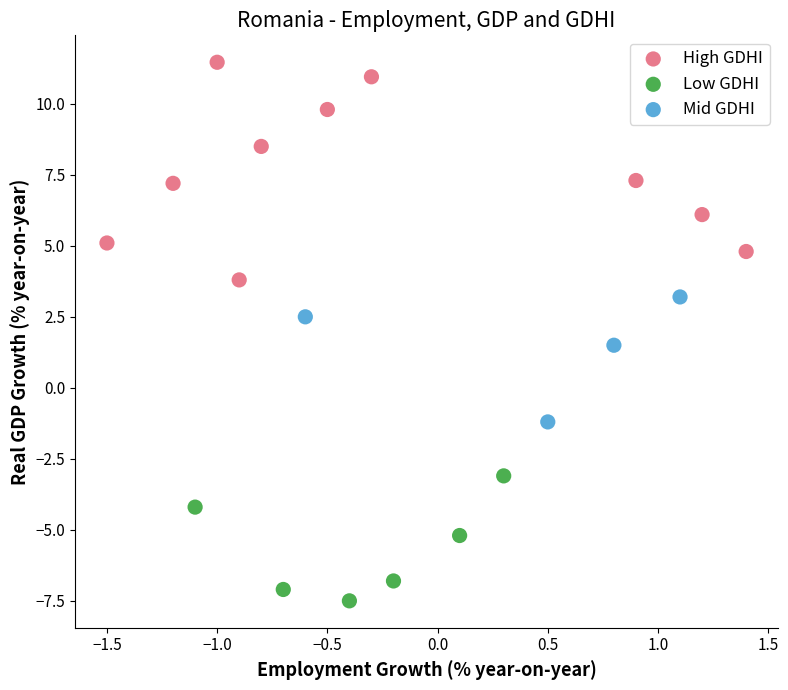

What are all the series names shown in the legend?

High GDHI, Low GDHI, Mid GDHI